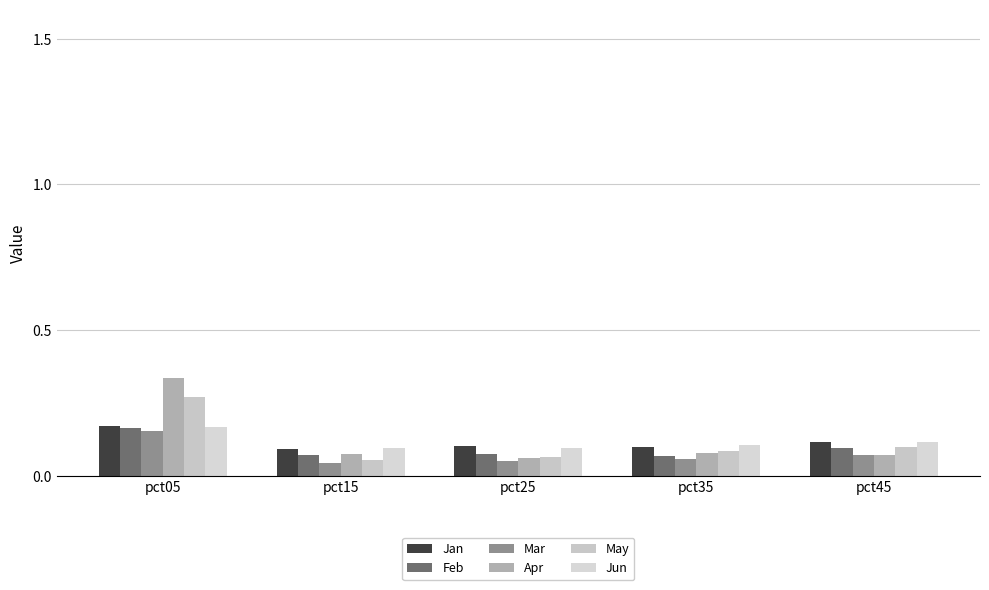

List the series in order of their peak value, highest first.

Apr, May, Jan, Jun, Feb, Mar